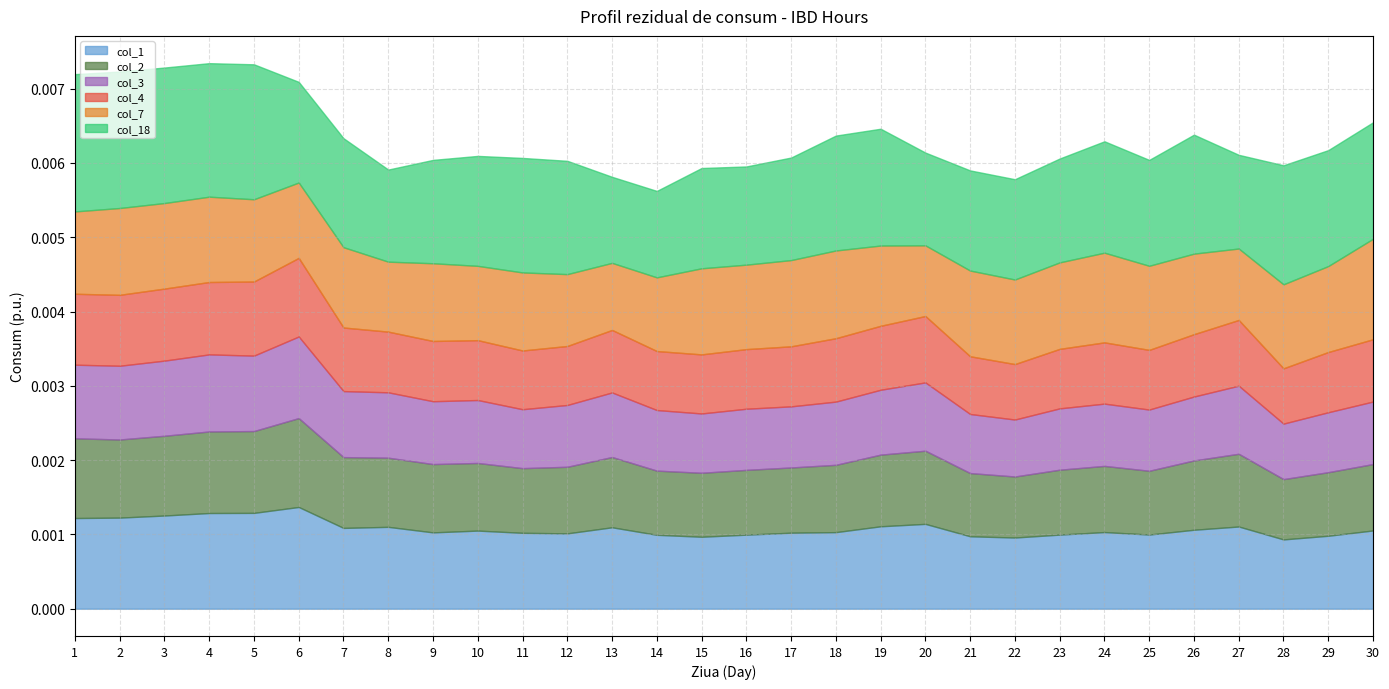

Is it true that col_3 equals 0.0 at 26?

True